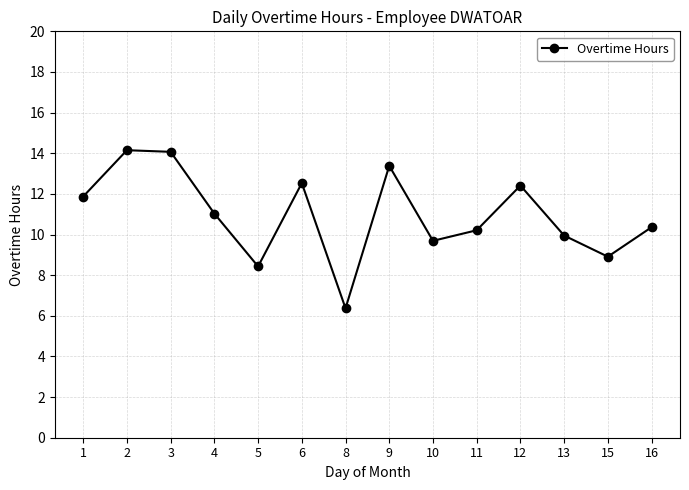

Which label corresponds to the smallest value in the chart?

8